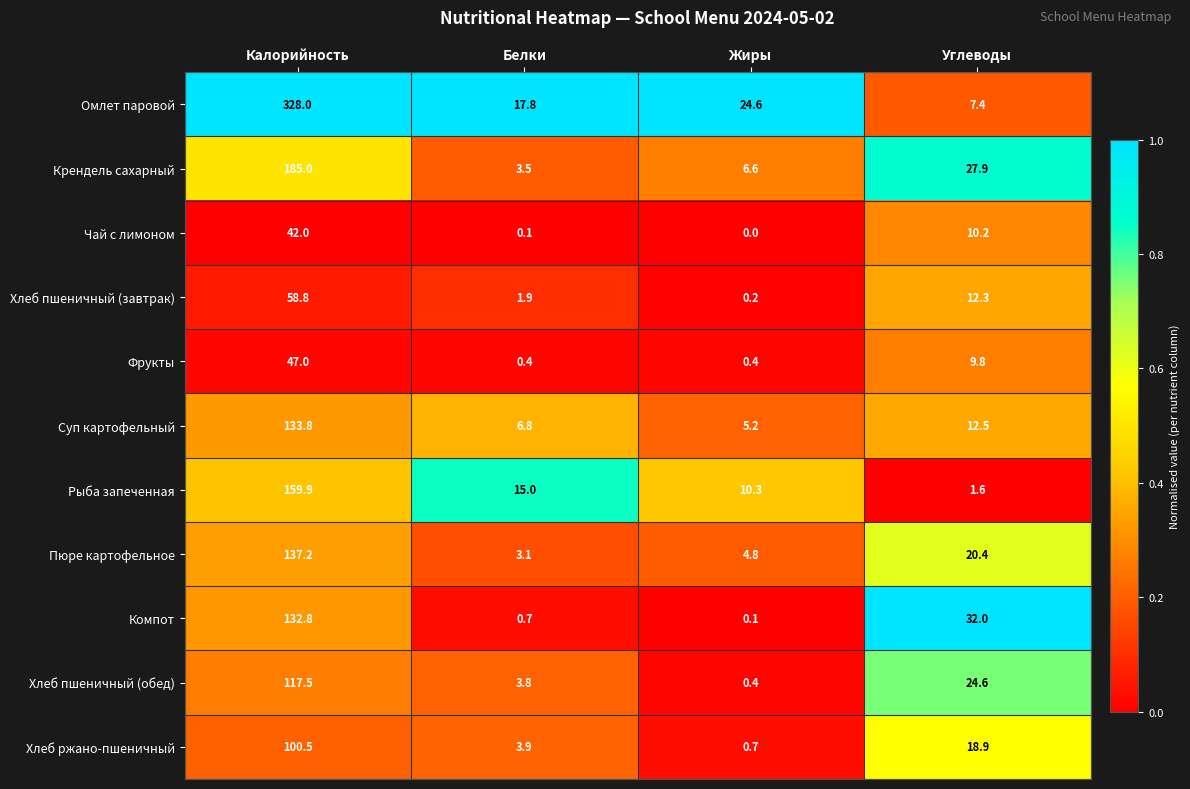

What is the spread (max minus min) of values at Углеводы?

30.4